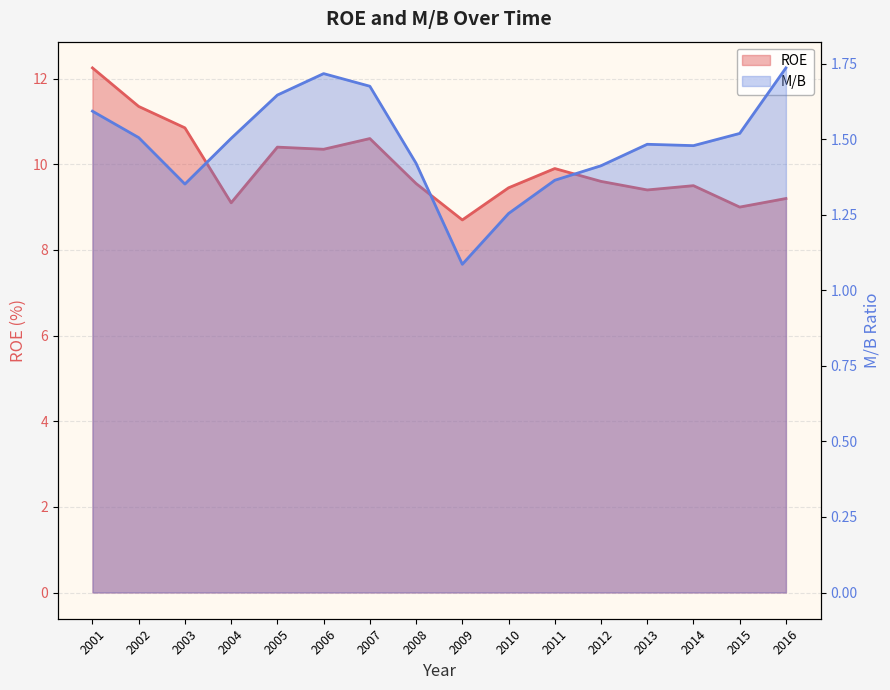

Is it true that ROE equals 15.0 at 2016?

False